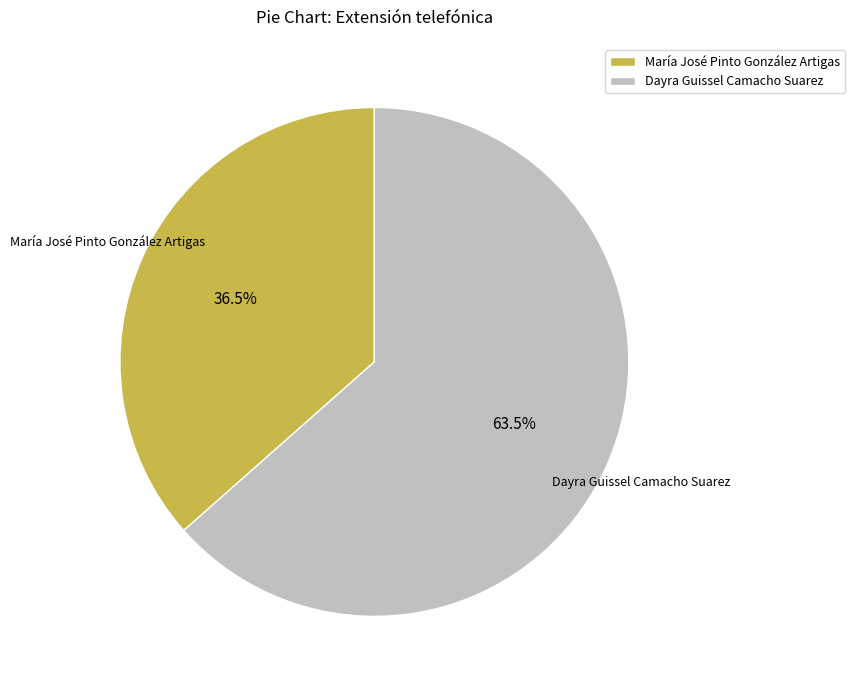

What is the smallest slice in the pie chart?

María José Pinto González Artigas